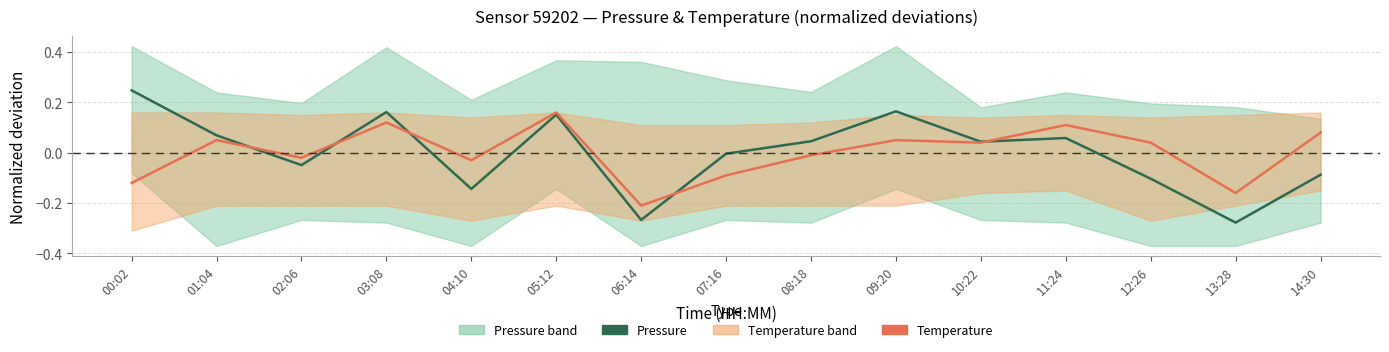

List the series in order of their peak value, lowest first.

Temperature, Pressure